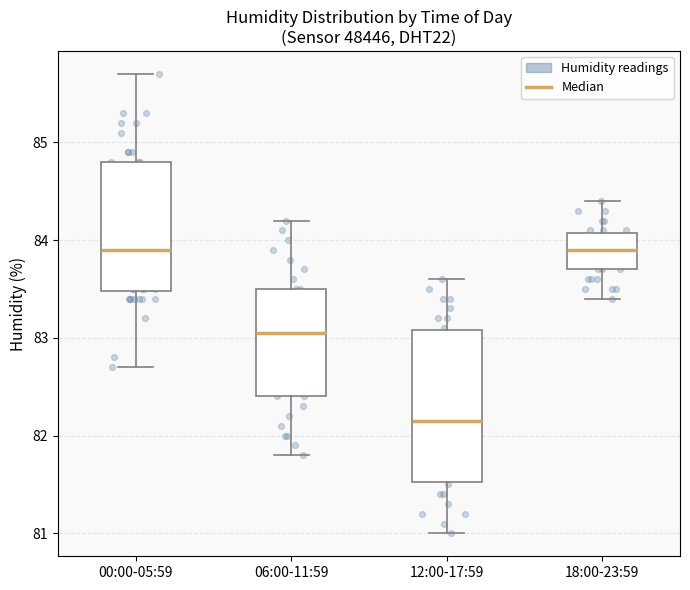

Reading left to right, transcribe this box plot: for each box, give where its median line is, the range the box spans, and where its two whiskers end, as read against the y-axis. The values are not printed on the chart, so give them approximately, as read against the axis.

00:00-05:59: median 83.9, box 83.5 to 84.8, whiskers 82.7 to 85.7
06:00-11:59: median 83.1, box 82.4 to 83.5, whiskers 81.8 to 84.2
12:00-17:59: median 82.2, box 81.5 to 83.1, whiskers 81.0 to 83.6
18:00-23:59: median 83.9, box 83.7 to 84.1, whiskers 83.4 to 84.4